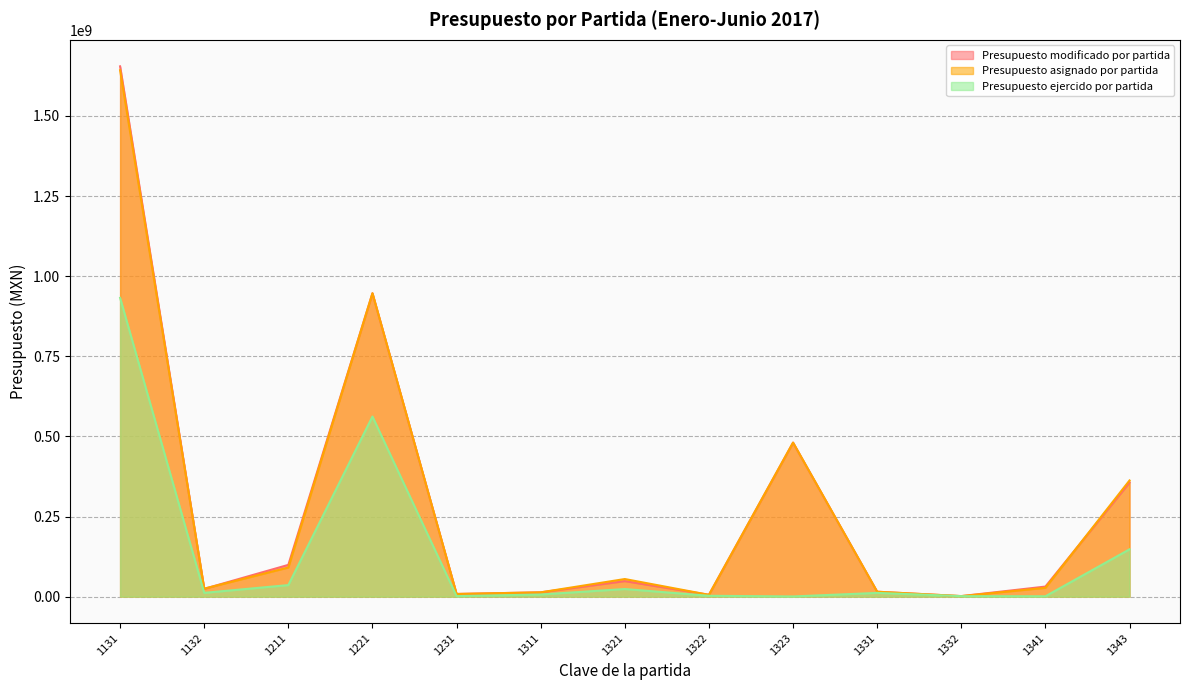

True or false: Presupuesto asignado por partida and Presupuesto ejercido por partida intersect in this chart.

False